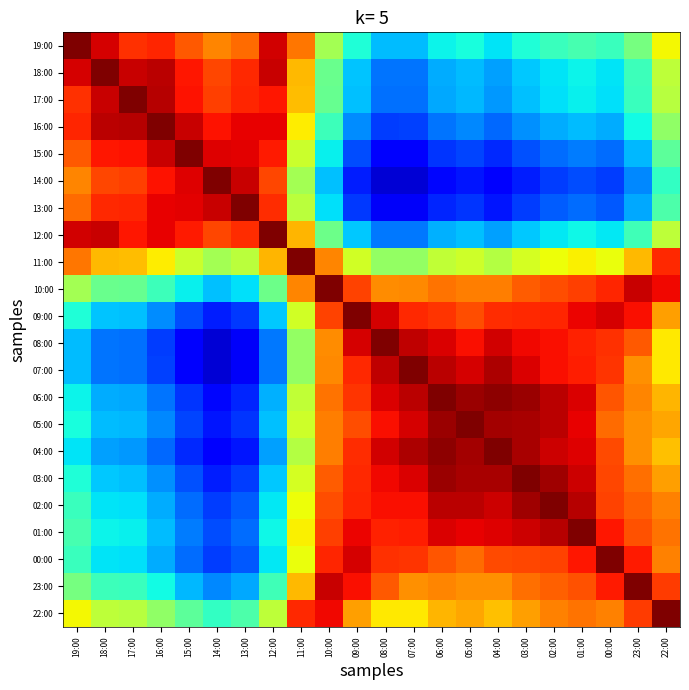

Reading left to right, list all the values displayed in this chart.

19:00: 19:00=1.0	18:00=0.9	17:00=0.9	16:00=0.9	15:00=0.8	14:00=0.8	13:00=0.8	12:00=0.9	11:00=0.8	10:00=0.5	09:00=0.4	08:00=0.3	07:00=0.3	06:00=0.4	05:00=0.4	04:00=0.4	03:00=0.4	02:00=0.4	01:00=0.4	00:00=0.4	23:00=0.5	22:00=0.6
18:00: 19:00=0.9	18:00=1.0	17:00=0.9	16:00=0.9	15:00=0.9	14:00=0.8	13:00=0.9	12:00=0.9	11:00=0.7	10:00=0.5	09:00=0.3	08:00=0.2	07:00=0.2	06:00=0.3	05:00=0.3	04:00=0.3	03:00=0.3	02:00=0.3	01:00=0.4	00:00=0.3	23:00=0.4	22:00=0.6
17:00: 19:00=0.9	18:00=0.9	17:00=1.0	16:00=1.0	15:00=0.9	14:00=0.8	13:00=0.9	12:00=0.9	11:00=0.7	10:00=0.5	09:00=0.3	08:00=0.2	07:00=0.2	06:00=0.3	05:00=0.3	04:00=0.3	03:00=0.3	02:00=0.3	01:00=0.4	00:00=0.3	23:00=0.4	22:00=0.6
16:00: 19:00=0.9	18:00=0.9	17:00=1.0	16:00=1.0	15:00=0.9	14:00=0.9	13:00=0.9	12:00=0.9	11:00=0.7	10:00=0.4	09:00=0.3	08:00=0.2	07:00=0.2	06:00=0.2	05:00=0.3	04:00=0.2	03:00=0.3	02:00=0.3	01:00=0.3	00:00=0.3	23:00=0.4	22:00=0.5
15:00: 19:00=0.8	18:00=0.9	17:00=0.9	16:00=0.9	15:00=1.0	14:00=0.9	13:00=0.9	12:00=0.9	11:00=0.6	10:00=0.4	09:00=0.2	08:00=0.1	07:00=0.1	06:00=0.2	05:00=0.2	04:00=0.2	03:00=0.2	02:00=0.2	01:00=0.2	00:00=0.2	23:00=0.3	22:00=0.5
14:00: 19:00=0.8	18:00=0.8	17:00=0.8	16:00=0.9	15:00=0.9	14:00=1.0	13:00=0.9	12:00=0.8	11:00=0.5	10:00=0.3	09:00=0.2	08:00=0.1	07:00=0.1	06:00=0.1	05:00=0.1	04:00=0.1	03:00=0.2	02:00=0.2	01:00=0.2	00:00=0.2	23:00=0.3	22:00=0.4
13:00: 19:00=0.8	18:00=0.9	17:00=0.9	16:00=0.9	15:00=0.9	14:00=0.9	13:00=1.0	12:00=0.9	11:00=0.6	10:00=0.3	09:00=0.2	08:00=0.1	07:00=0.1	06:00=0.2	05:00=0.2	04:00=0.1	03:00=0.2	02:00=0.2	01:00=0.2	00:00=0.2	23:00=0.3	22:00=0.4
12:00: 19:00=0.9	18:00=0.9	17:00=0.9	16:00=0.9	15:00=0.9	14:00=0.8	13:00=0.9	12:00=1.0	11:00=0.7	10:00=0.5	09:00=0.3	08:00=0.2	07:00=0.2	06:00=0.3	05:00=0.3	04:00=0.3	03:00=0.3	02:00=0.4	01:00=0.4	00:00=0.4	23:00=0.4	22:00=0.6
11:00: 19:00=0.8	18:00=0.7	17:00=0.7	16:00=0.7	15:00=0.6	14:00=0.5	13:00=0.6	12:00=0.7	11:00=1.0	10:00=0.8	09:00=0.6	08:00=0.5	07:00=0.5	06:00=0.6	05:00=0.6	04:00=0.6	03:00=0.6	02:00=0.6	01:00=0.7	00:00=0.6	23:00=0.7	22:00=0.9
10:00: 19:00=0.5	18:00=0.5	17:00=0.5	16:00=0.4	15:00=0.4	14:00=0.3	13:00=0.3	12:00=0.5	11:00=0.8	10:00=1.0	09:00=0.8	08:00=0.8	07:00=0.8	06:00=0.8	05:00=0.8	04:00=0.8	03:00=0.8	02:00=0.8	01:00=0.8	00:00=0.9	23:00=0.9	22:00=0.9
09:00: 19:00=0.4	18:00=0.3	17:00=0.3	16:00=0.3	15:00=0.2	14:00=0.2	13:00=0.2	12:00=0.3	11:00=0.6	10:00=0.8	09:00=1.0	08:00=0.9	07:00=0.9	06:00=0.9	05:00=0.8	04:00=0.9	03:00=0.9	02:00=0.9	01:00=0.9	00:00=0.9	23:00=0.9	22:00=0.7
08:00: 19:00=0.3	18:00=0.2	17:00=0.2	16:00=0.2	15:00=0.1	14:00=0.1	13:00=0.1	12:00=0.2	11:00=0.5	10:00=0.8	09:00=0.9	08:00=1.0	07:00=0.9	06:00=0.9	05:00=0.9	04:00=0.9	03:00=0.9	02:00=0.9	01:00=0.9	00:00=0.9	23:00=0.8	22:00=0.7
07:00: 19:00=0.3	18:00=0.2	17:00=0.2	16:00=0.2	15:00=0.1	14:00=0.1	13:00=0.1	12:00=0.2	11:00=0.5	10:00=0.8	09:00=0.9	08:00=0.9	07:00=1.0	06:00=0.9	05:00=0.9	04:00=1.0	03:00=0.9	02:00=0.9	01:00=0.9	00:00=0.9	23:00=0.8	22:00=0.7
06:00: 19:00=0.4	18:00=0.3	17:00=0.3	16:00=0.2	15:00=0.2	14:00=0.1	13:00=0.2	12:00=0.3	11:00=0.6	10:00=0.8	09:00=0.9	08:00=0.9	07:00=0.9	06:00=1.0	05:00=1.0	04:00=1.0	03:00=1.0	02:00=0.9	01:00=0.9	00:00=0.8	23:00=0.8	22:00=0.7
05:00: 19:00=0.4	18:00=0.3	17:00=0.3	16:00=0.3	15:00=0.2	14:00=0.1	13:00=0.2	12:00=0.3	11:00=0.6	10:00=0.8	09:00=0.8	08:00=0.9	07:00=0.9	06:00=1.0	05:00=1.0	04:00=1.0	03:00=1.0	02:00=0.9	01:00=0.9	00:00=0.8	23:00=0.8	22:00=0.7
04:00: 19:00=0.4	18:00=0.3	17:00=0.3	16:00=0.2	15:00=0.2	14:00=0.1	13:00=0.1	12:00=0.3	11:00=0.6	10:00=0.8	09:00=0.9	08:00=0.9	07:00=1.0	06:00=1.0	05:00=1.0	04:00=1.0	03:00=1.0	02:00=0.9	01:00=0.9	00:00=0.8	23:00=0.8	22:00=0.7
03:00: 19:00=0.4	18:00=0.3	17:00=0.3	16:00=0.3	15:00=0.2	14:00=0.2	13:00=0.2	12:00=0.3	11:00=0.6	10:00=0.8	09:00=0.9	08:00=0.9	07:00=0.9	06:00=1.0	05:00=1.0	04:00=1.0	03:00=1.0	02:00=1.0	01:00=0.9	00:00=0.8	23:00=0.8	22:00=0.7
02:00: 19:00=0.4	18:00=0.3	17:00=0.3	16:00=0.3	15:00=0.2	14:00=0.2	13:00=0.2	12:00=0.4	11:00=0.6	10:00=0.8	09:00=0.9	08:00=0.9	07:00=0.9	06:00=0.9	05:00=0.9	04:00=0.9	03:00=1.0	02:00=1.0	01:00=0.9	00:00=0.8	23:00=0.8	22:00=0.8
01:00: 19:00=0.4	18:00=0.4	17:00=0.4	16:00=0.3	15:00=0.2	14:00=0.2	13:00=0.2	12:00=0.4	11:00=0.7	10:00=0.8	09:00=0.9	08:00=0.9	07:00=0.9	06:00=0.9	05:00=0.9	04:00=0.9	03:00=0.9	02:00=0.9	01:00=1.0	00:00=0.9	23:00=0.8	22:00=0.8
00:00: 19:00=0.4	18:00=0.3	17:00=0.3	16:00=0.3	15:00=0.2	14:00=0.2	13:00=0.2	12:00=0.4	11:00=0.6	10:00=0.9	09:00=0.9	08:00=0.9	07:00=0.9	06:00=0.8	05:00=0.8	04:00=0.8	03:00=0.8	02:00=0.8	01:00=0.9	00:00=1.0	23:00=0.9	22:00=0.8
23:00: 19:00=0.5	18:00=0.4	17:00=0.4	16:00=0.4	15:00=0.3	14:00=0.3	13:00=0.3	12:00=0.4	11:00=0.7	10:00=0.9	09:00=0.9	08:00=0.8	07:00=0.8	06:00=0.8	05:00=0.8	04:00=0.8	03:00=0.8	02:00=0.8	01:00=0.8	00:00=0.9	23:00=1.0	22:00=0.8
22:00: 19:00=0.6	18:00=0.6	17:00=0.6	16:00=0.5	15:00=0.5	14:00=0.4	13:00=0.4	12:00=0.6	11:00=0.9	10:00=0.9	09:00=0.7	08:00=0.7	07:00=0.7	06:00=0.7	05:00=0.7	04:00=0.7	03:00=0.7	02:00=0.8	01:00=0.8	00:00=0.8	23:00=0.8	22:00=1.0